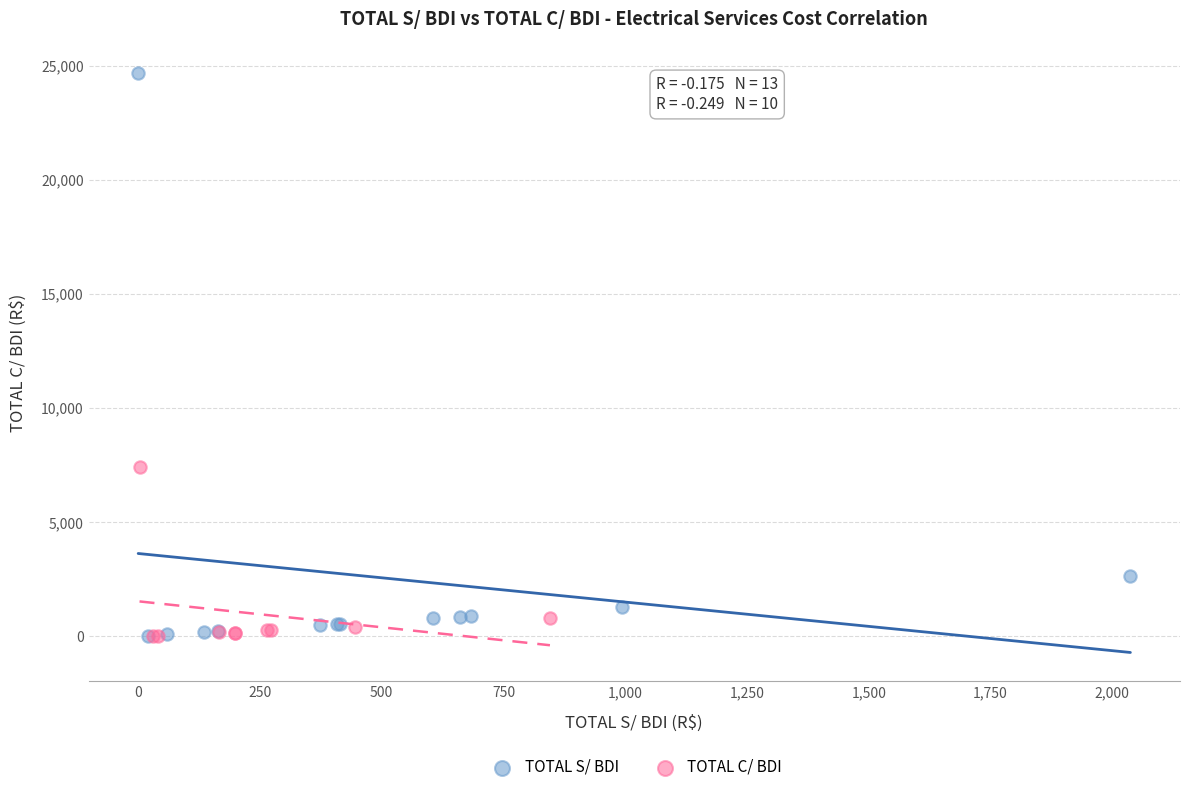

Which series contains the highest Y value?

TOTAL S/ BDI